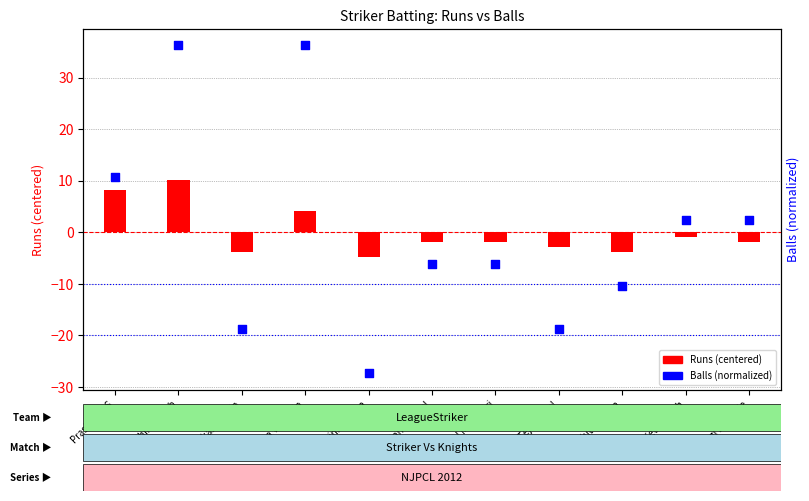

Which series contains the highest Y value?

Balls (normalized)